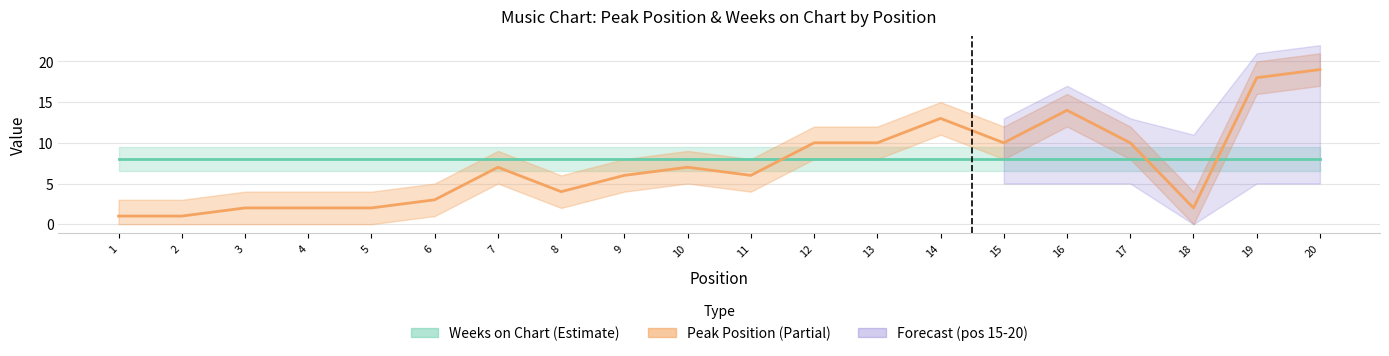

How many interior local peaks (higher than both neighbors) does the data have?

4